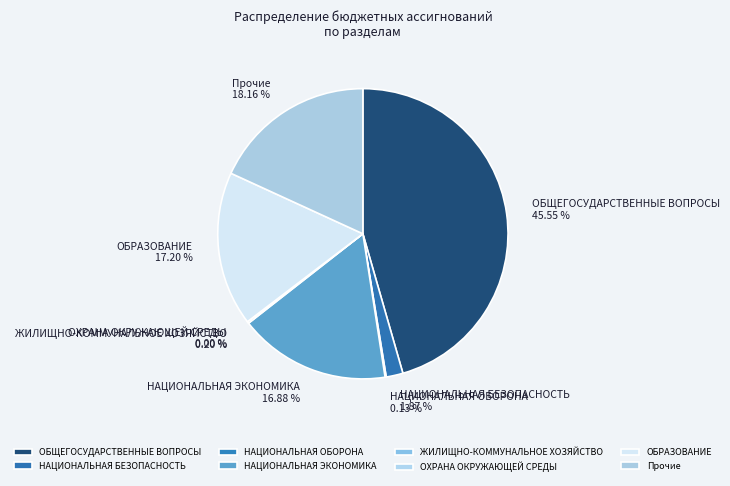

Combined, do НАЦИОНАЛЬНАЯ БЕЗОПАСНОСТЬ and ОБЩЕГОСУДАРСТВЕННЫЕ ВОПРОСЫ account for over 50%?

No